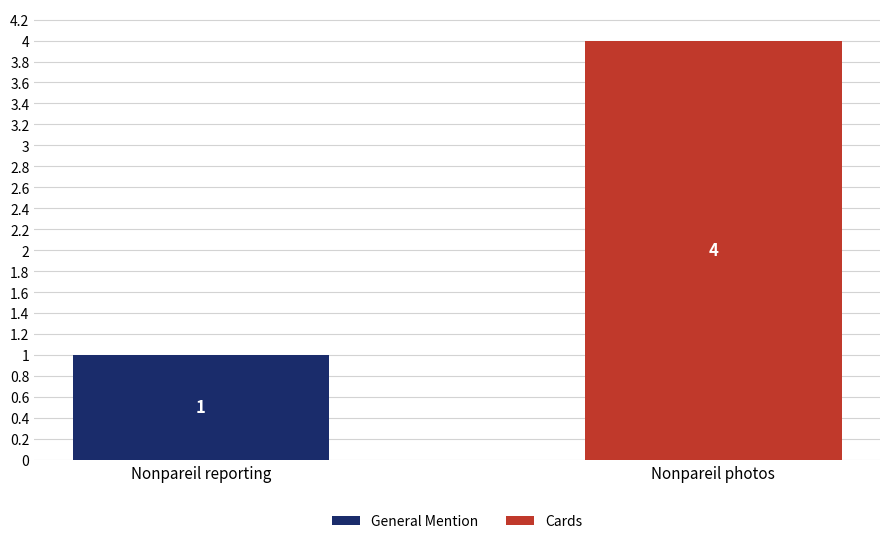

How many distinct data groups are displayed?

2